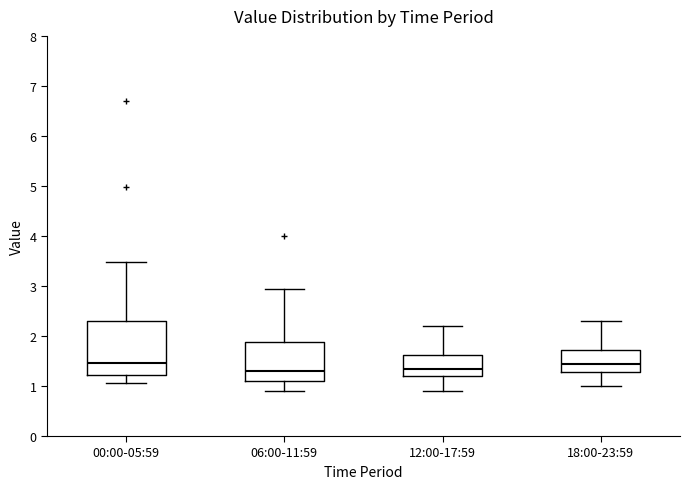

Comparing the boxes themselves (not the whiskers), which one is the tallest?

00:00-05:59